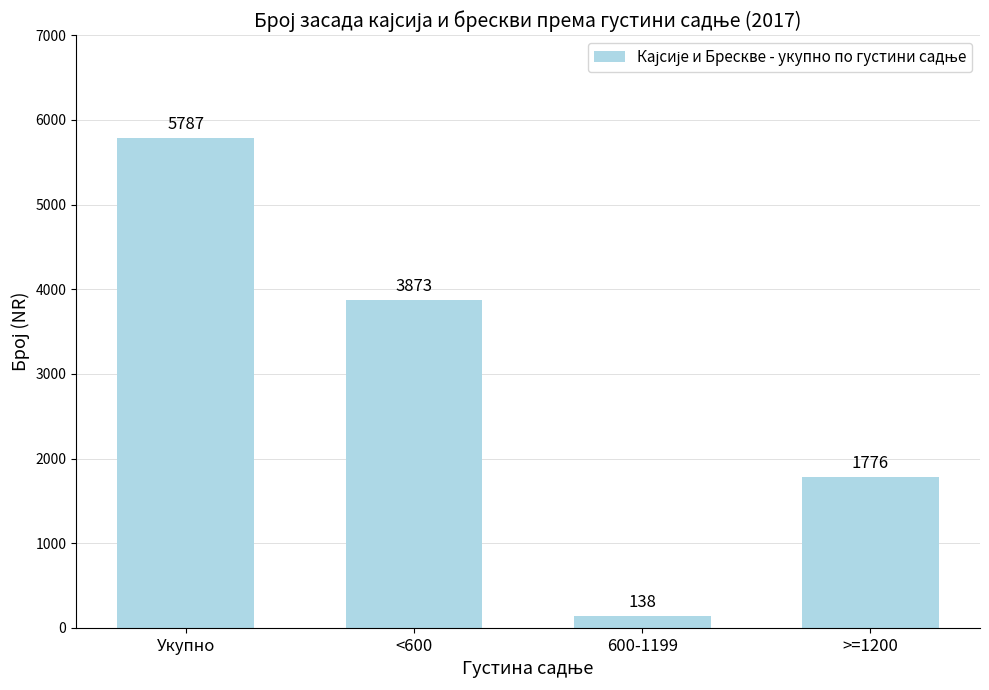

At which label is the value closest to 2962?

<600